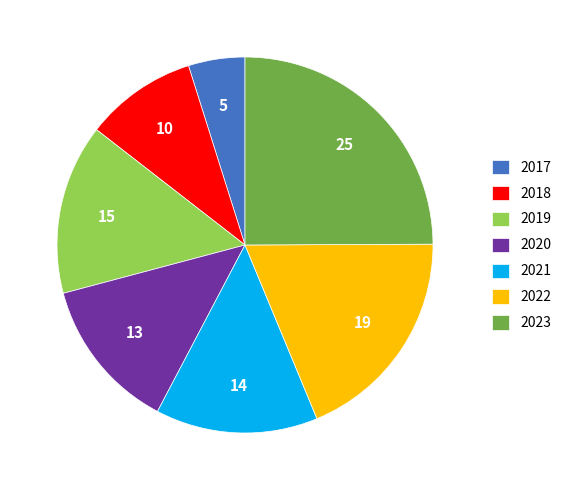

Is 2023 the majority of the pie?

No